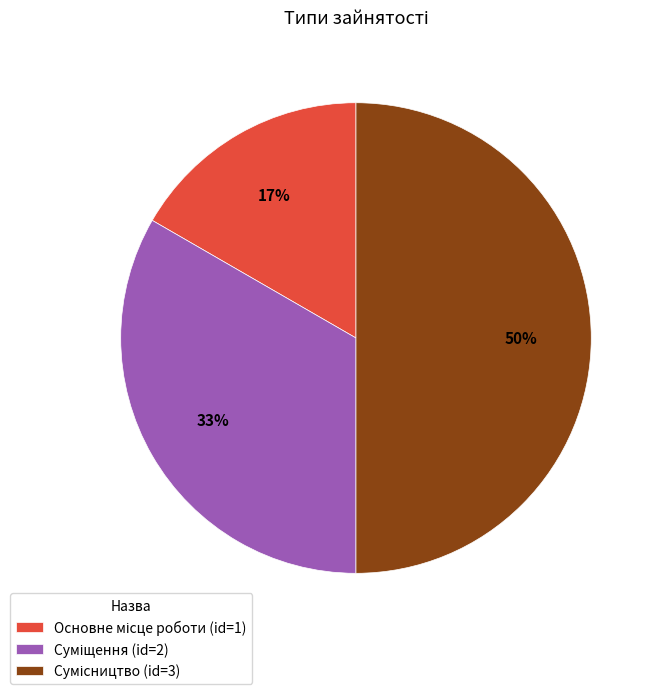

To the nearest percent, what is the difference between the largest and smallest slice percentages?

33%